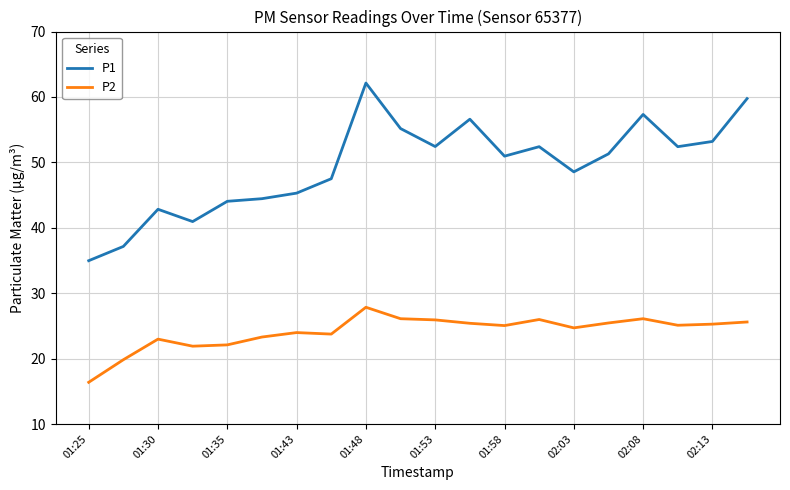

Is this an area chart (filled region under the line)?

No